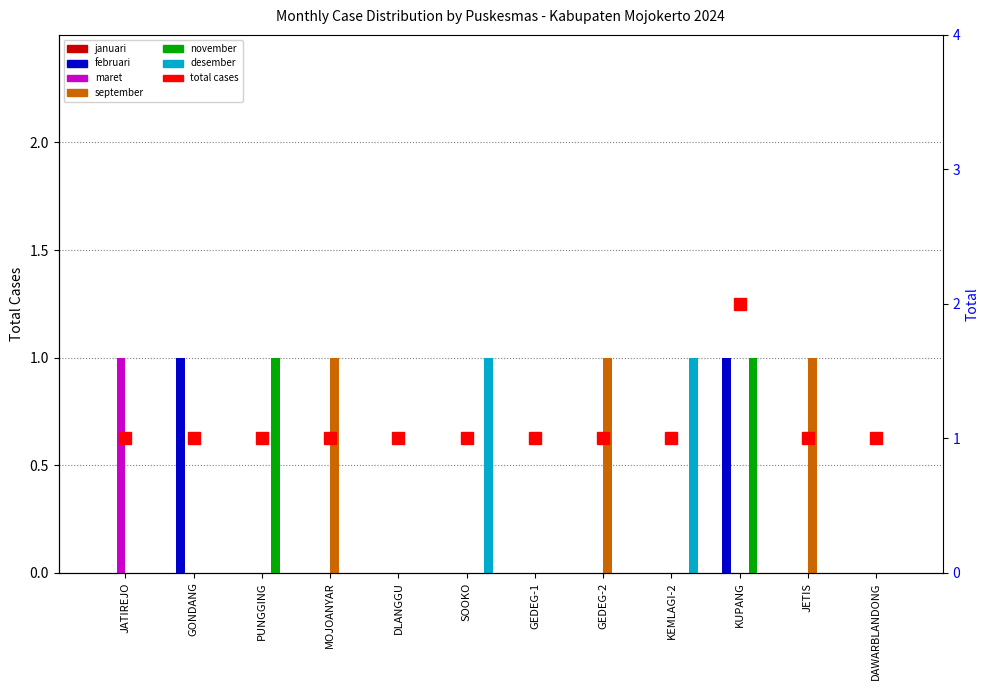

List the labels in order of februari value, smallest first.

JATIREJO, PUNGGING, MOJOANYAR, DLANGGU, SOOKO, GEDEG-1, GEDEG-2, KEMLAGI-2, JETIS, DAWARBLANDONG, GONDANG, KUPANG